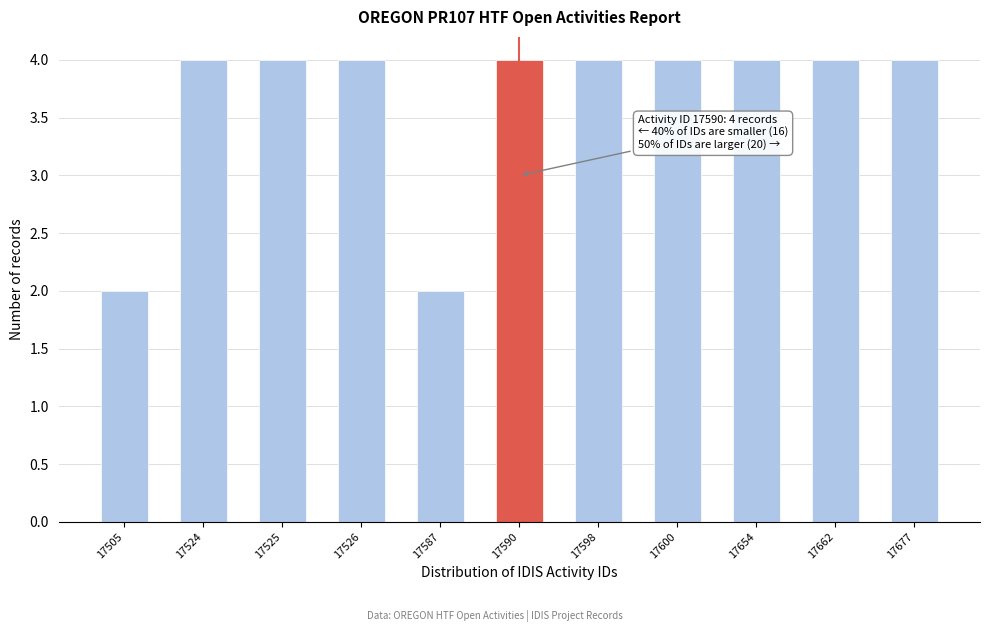

Reading left to right, what are all the values shown in this chart?

2	4	4	4	2	4	4	4	4	4	4